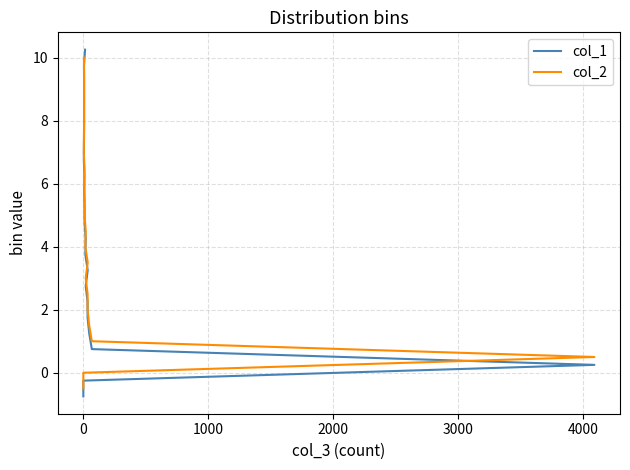

How many positive values does the col_2 series have?

20